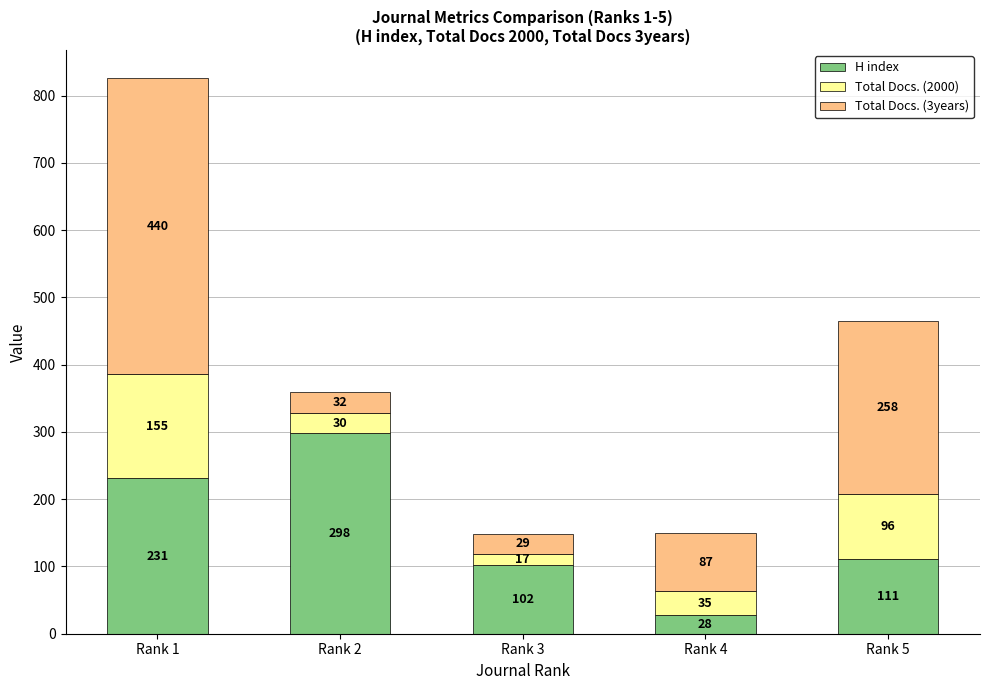

What is the difference between the H index values at Rank 3 and Rank 1?

129